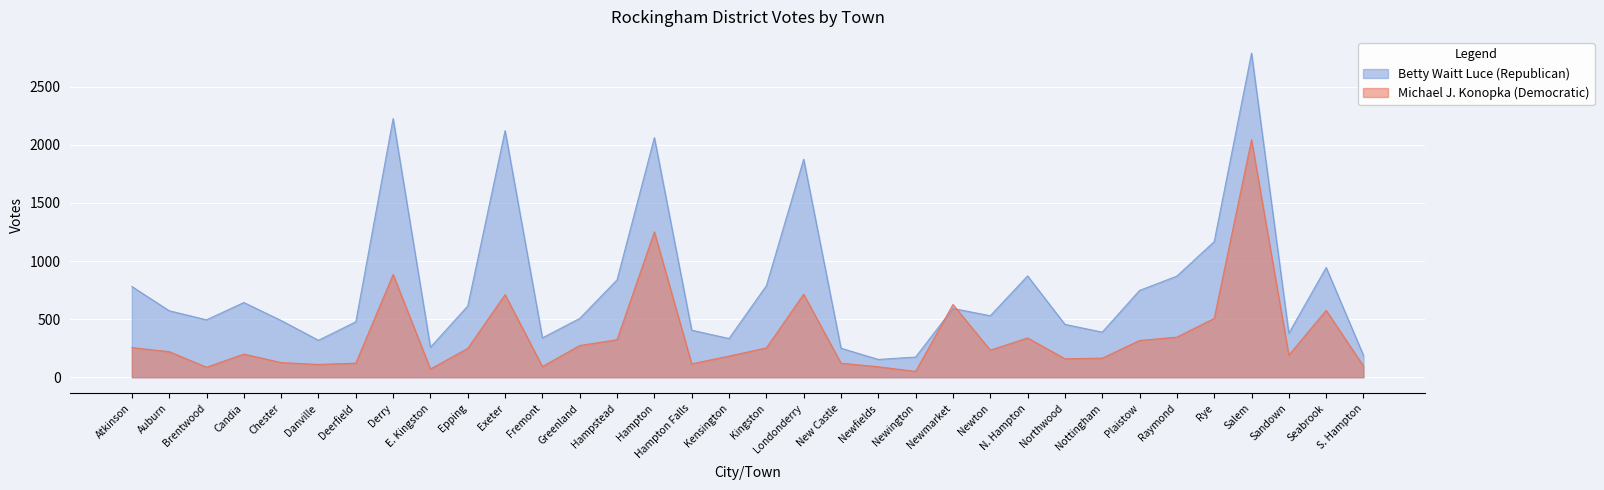

Does the chart display data point markers on the line(s)?

No